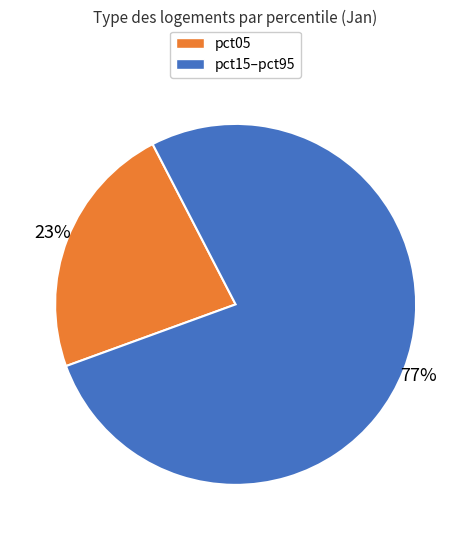

Is there any slice that represents more than half of the pie?

Yes